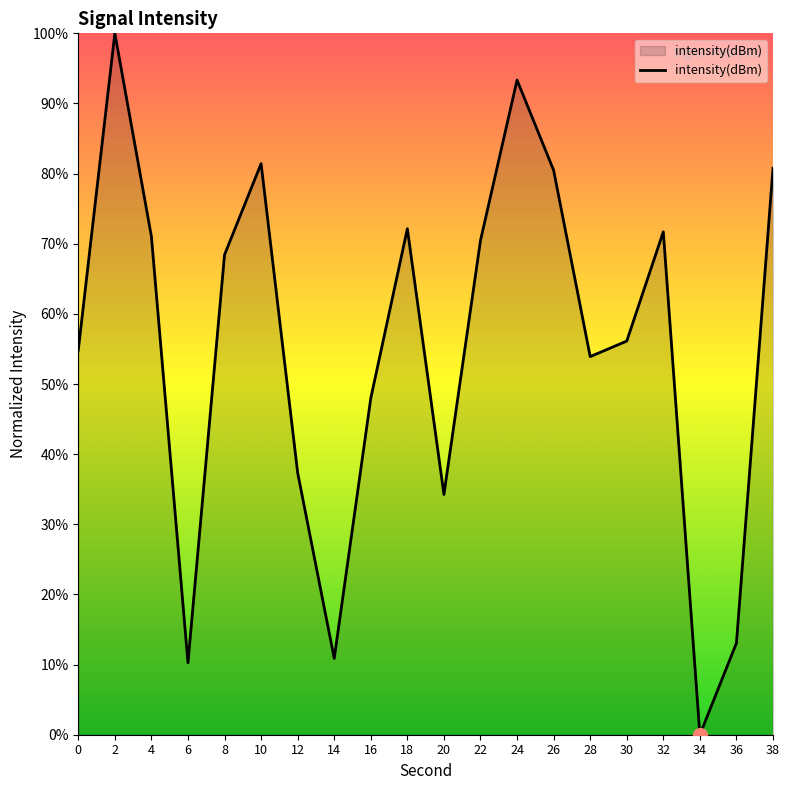

The chart shows a value of 127.6 at 38. True or false?

False